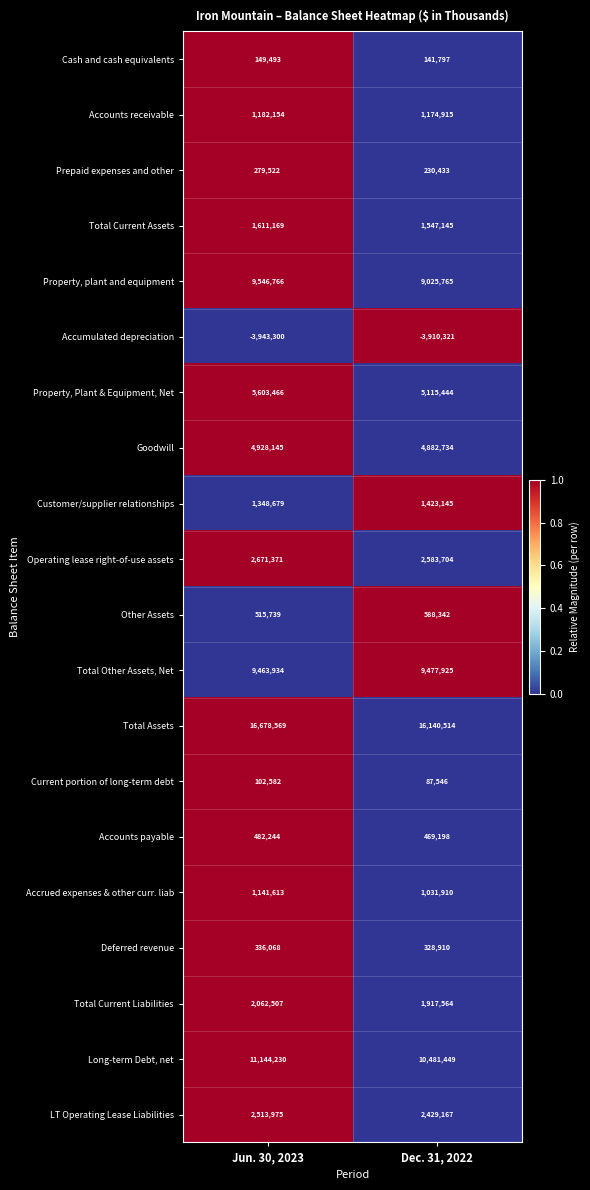

Which series changed the most between Jun. 30, 2023 and Dec. 31, 2022?

Long-term Debt, net